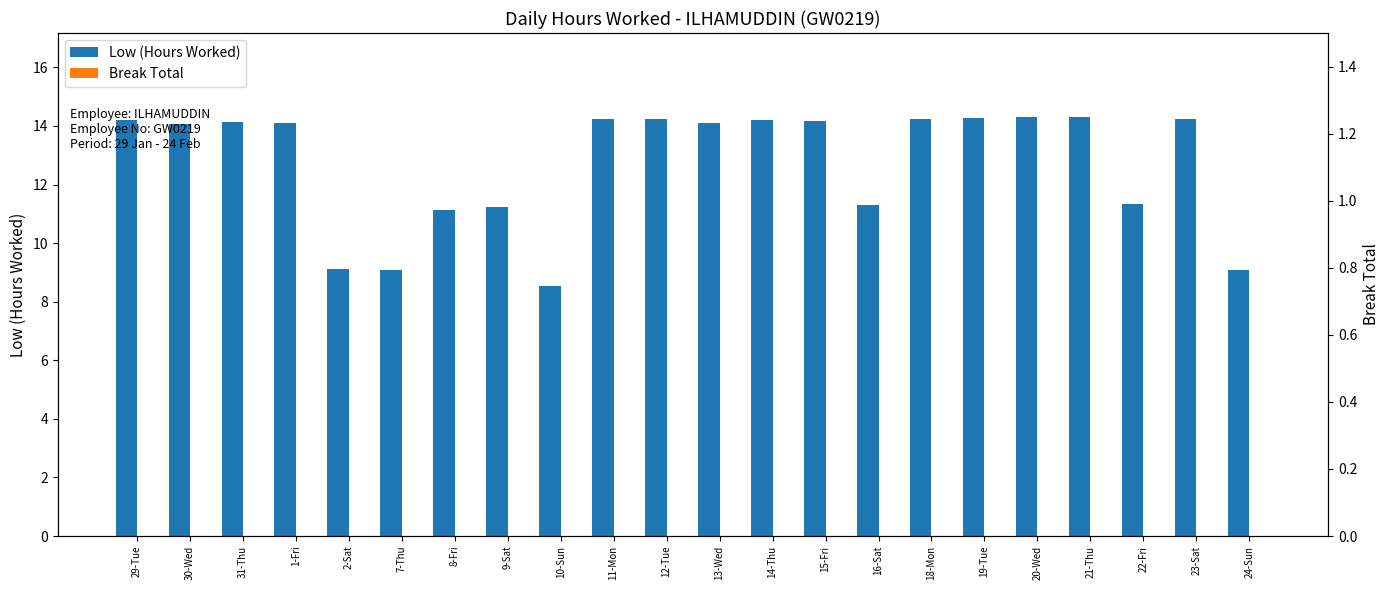

The value of Low (Hours Worked) at 7-Thu is 9.1. True or false?

True